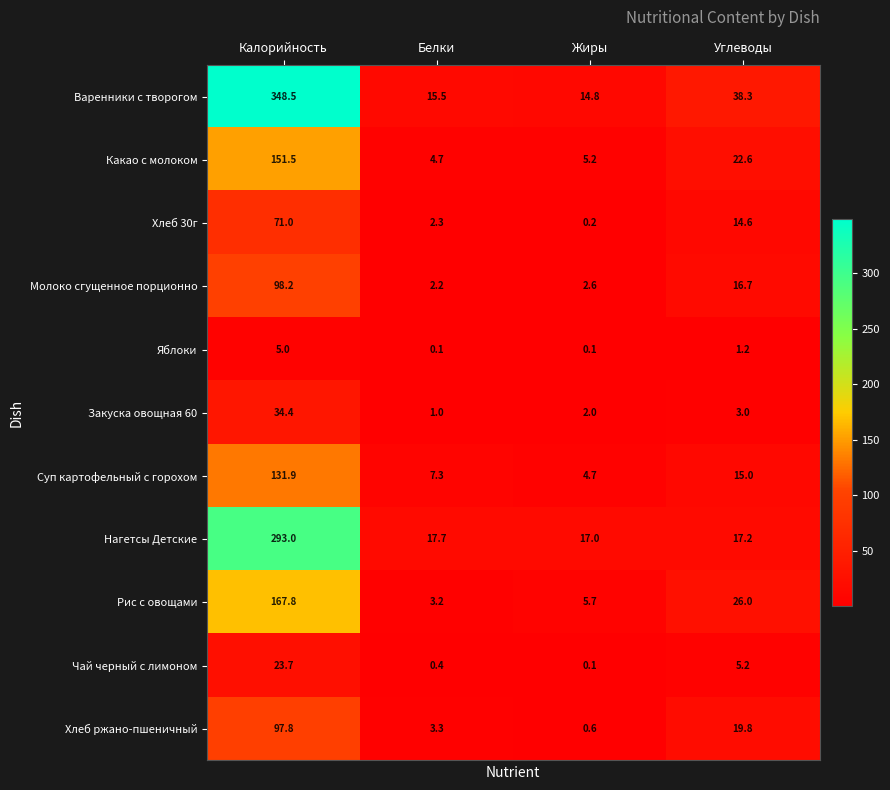

Rank the categories by Хлеб ржано-пшеничный value from highest to lowest.

Калорийность, Углеводы, Белки, Жиры